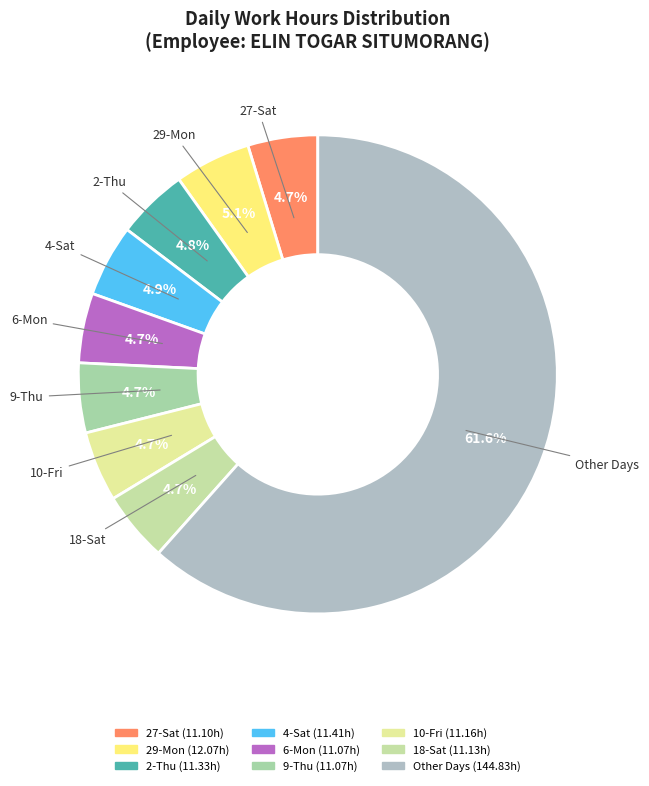

Between 27-Sat and Other Days, which is larger?

Other Days